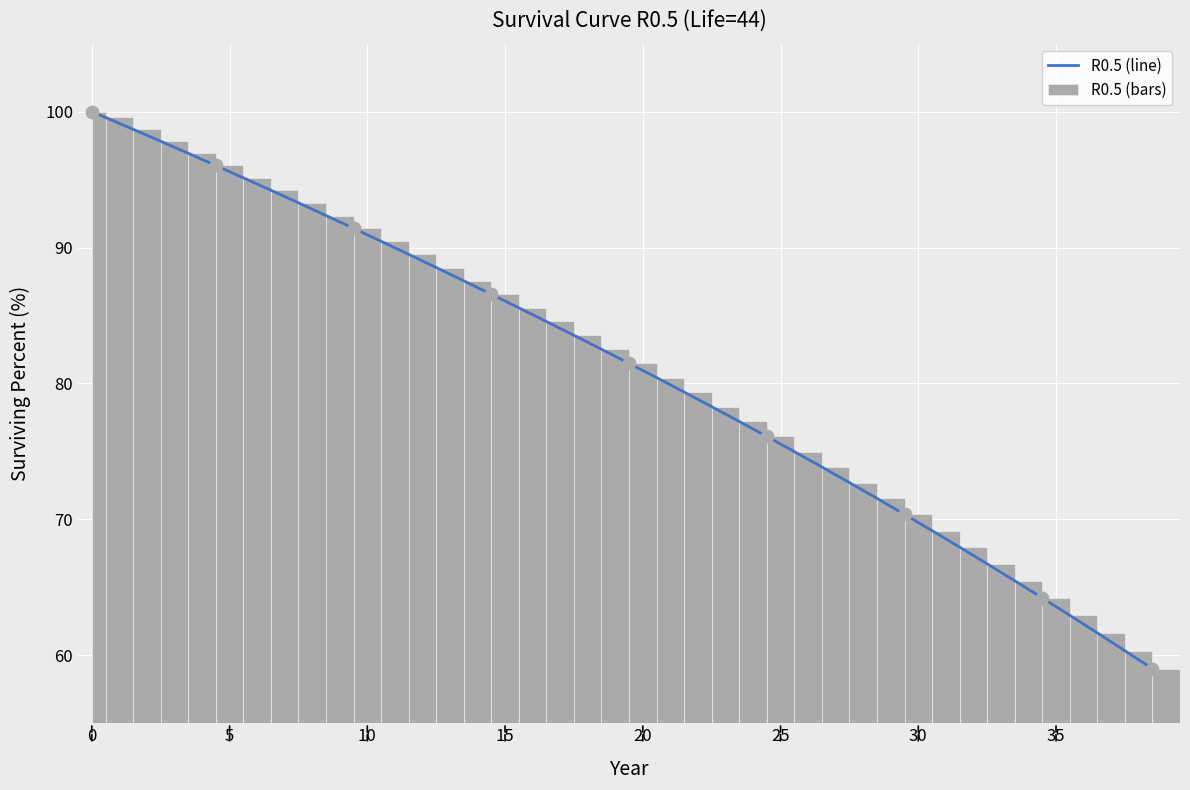

At how many categories does at least one series exceed 81?

21